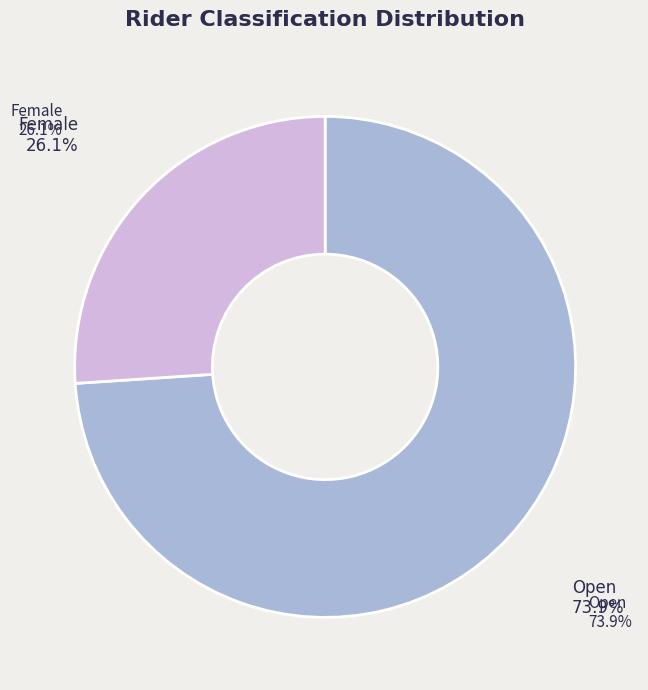

How many segments does this pie chart have?

2